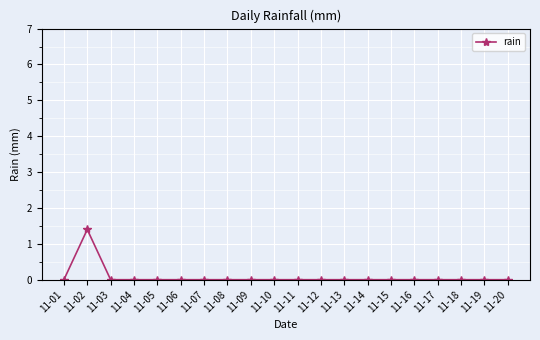

The value at 11-12 is -0.8. True or false?

False